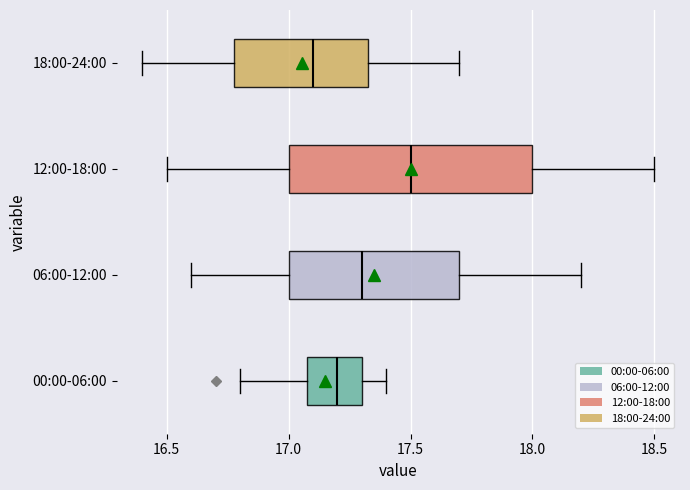

Where is the right edge of the box for 06:00-12:00 on the x-axis? The values are not printed on the chart, so give them approximately, as read against the axis.

17.70